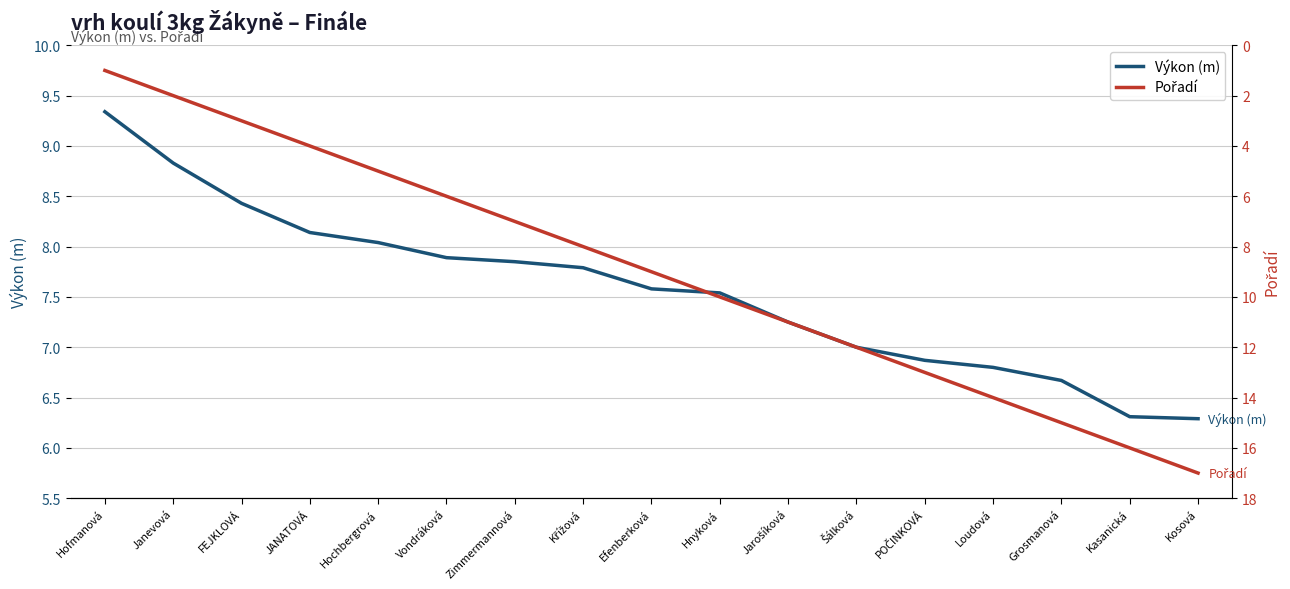

Between Grosmanová and Šálková, which is larger?

Šálková